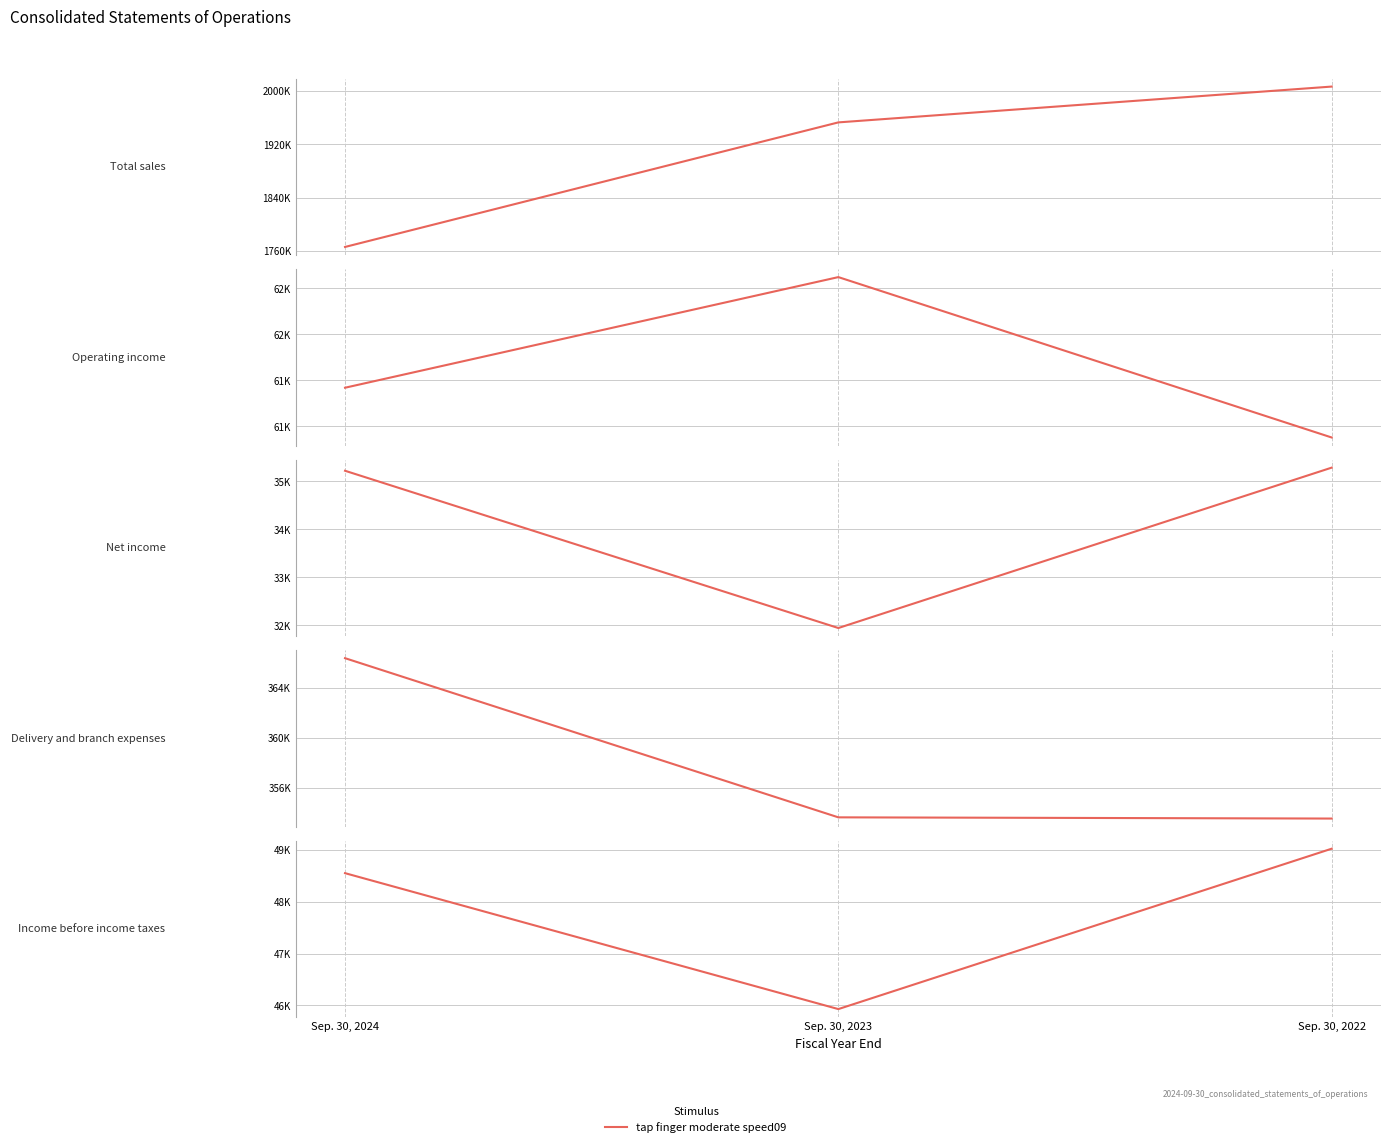

List the series in order of their peak value, lowest first.

Net income, Income before income taxes, Operating income, Delivery and branch expenses, Total sales